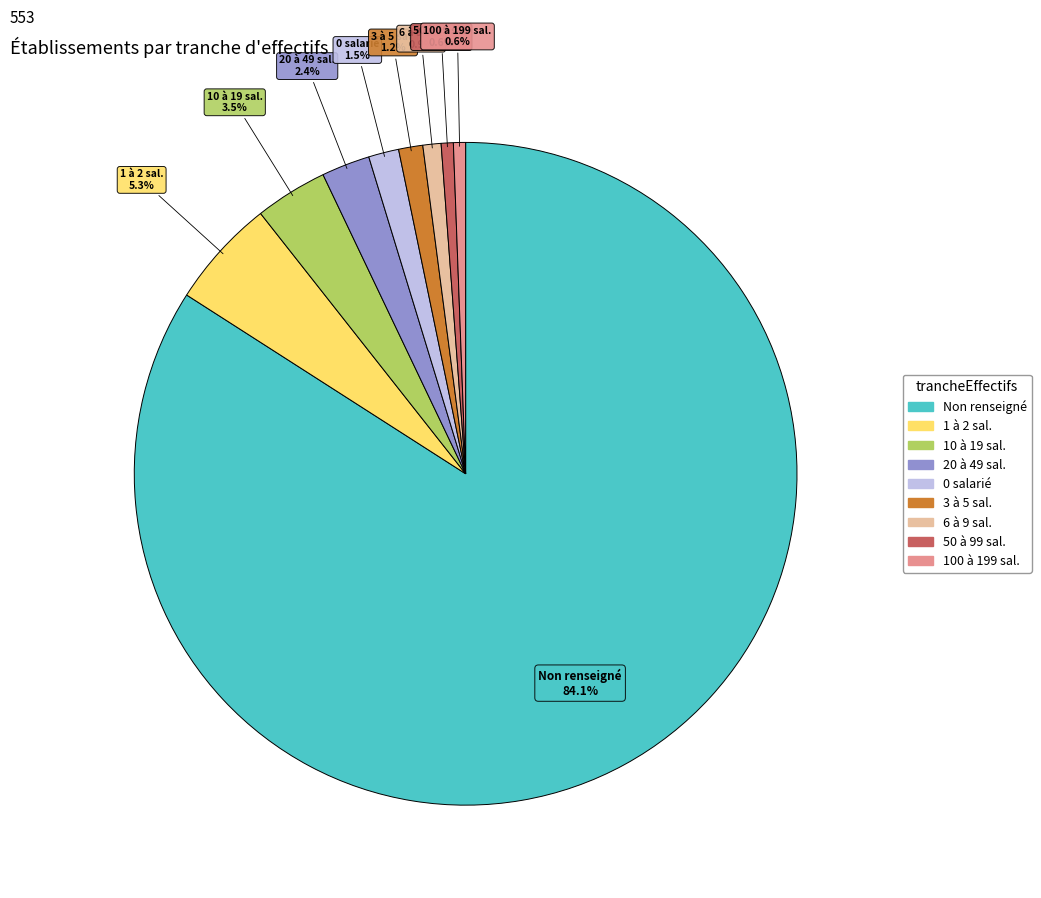

Does any single category account for the majority?

Yes